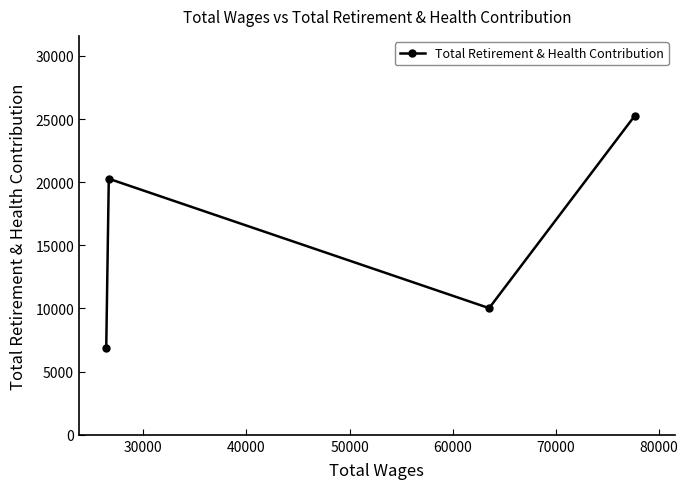

What is the difference between the second highest and second lowest values?

10245